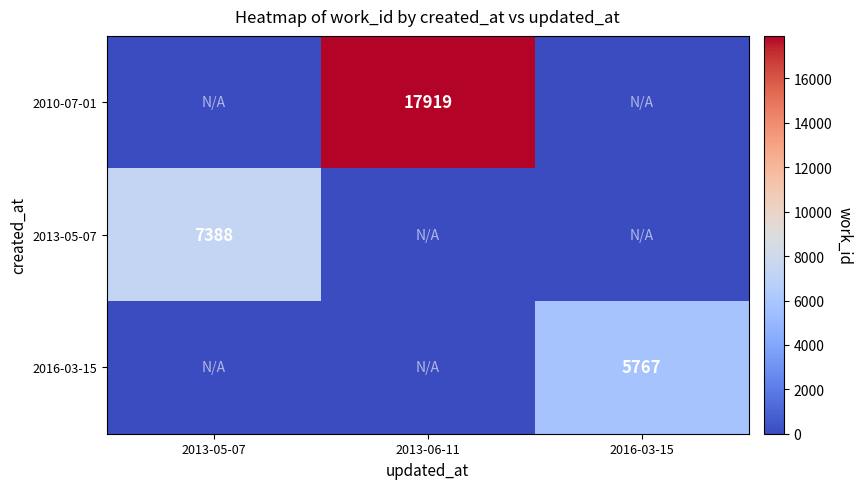

The value of 2016-03-15 at 2016-03-15 is 1541. True or false?

False